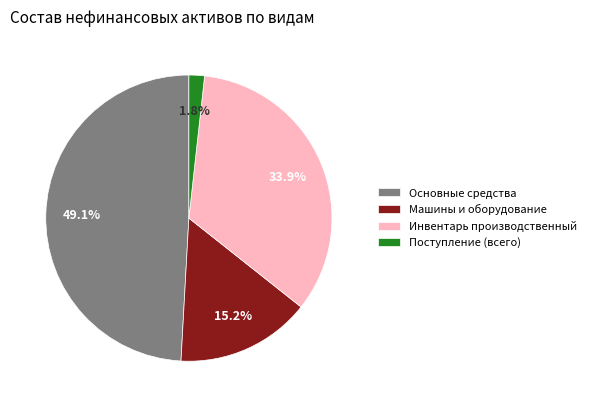

True or false: Поступление (всего) accounts for 2% of the total.

True